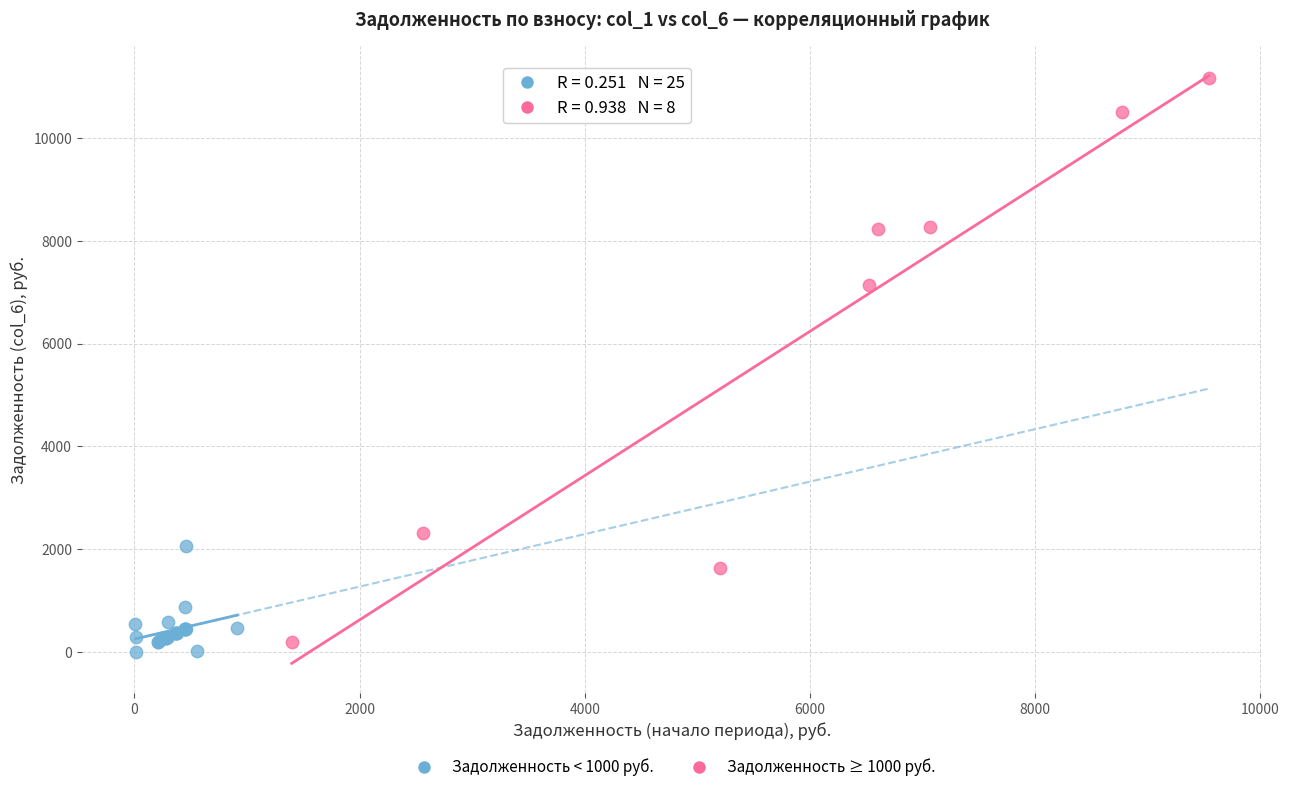

Which series has the largest Y range (max minus min)?

Задолженность ≥ 1000 руб.